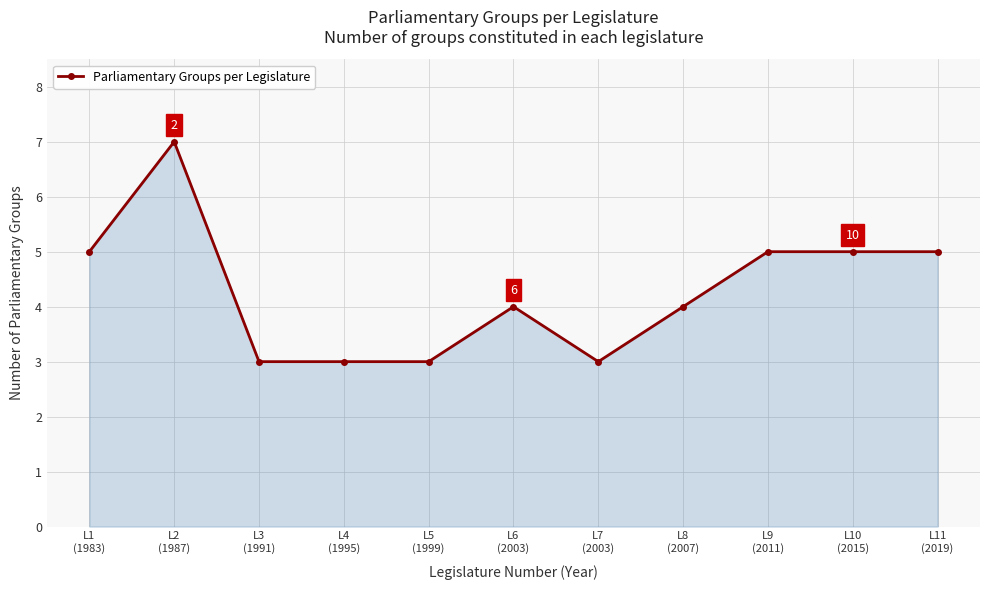

How many lines are shown in the chart?

1